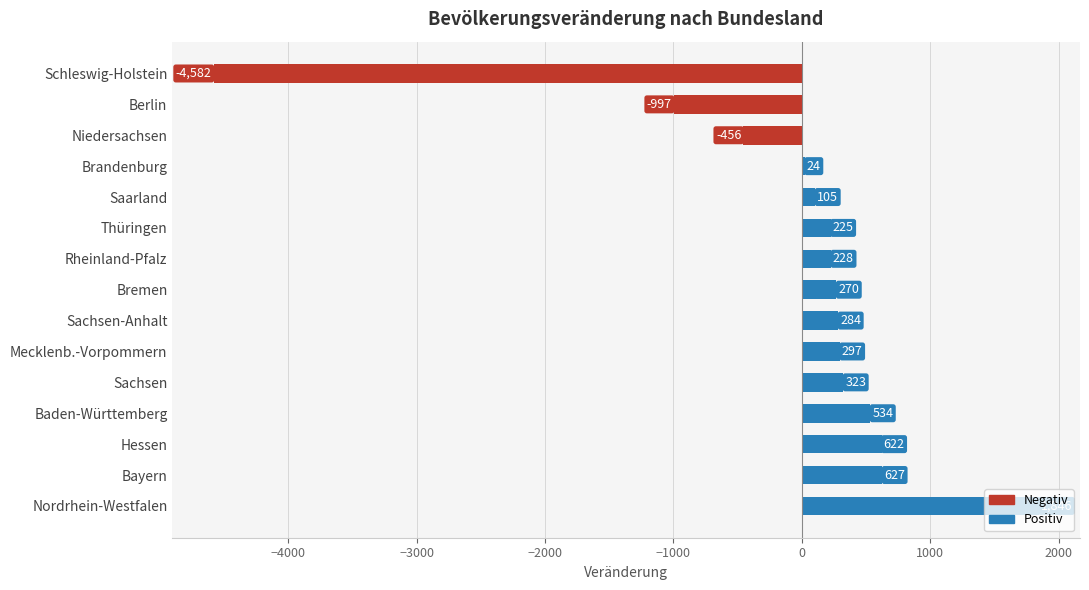

Are the bars horizontal?

Yes